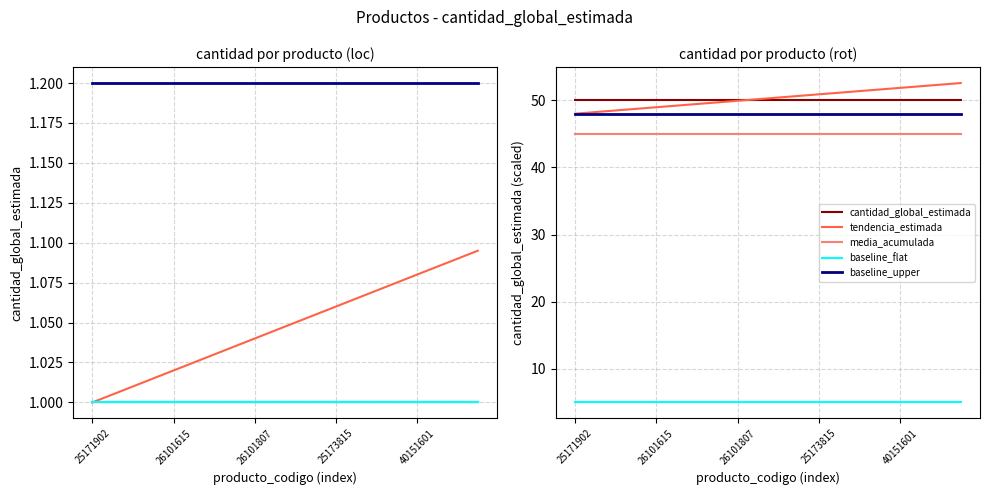

Which label corresponds to the smallest value in the chart?

25171902